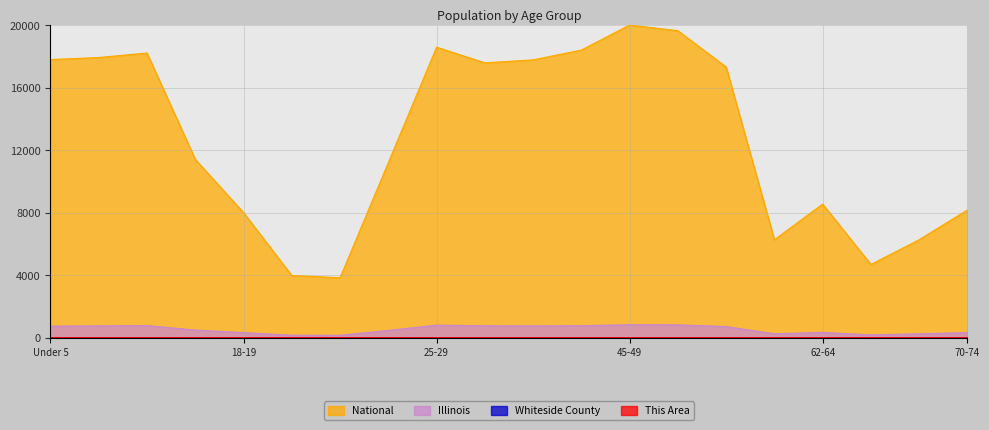

Which category has the lowest value in the Whiteside County series?

21